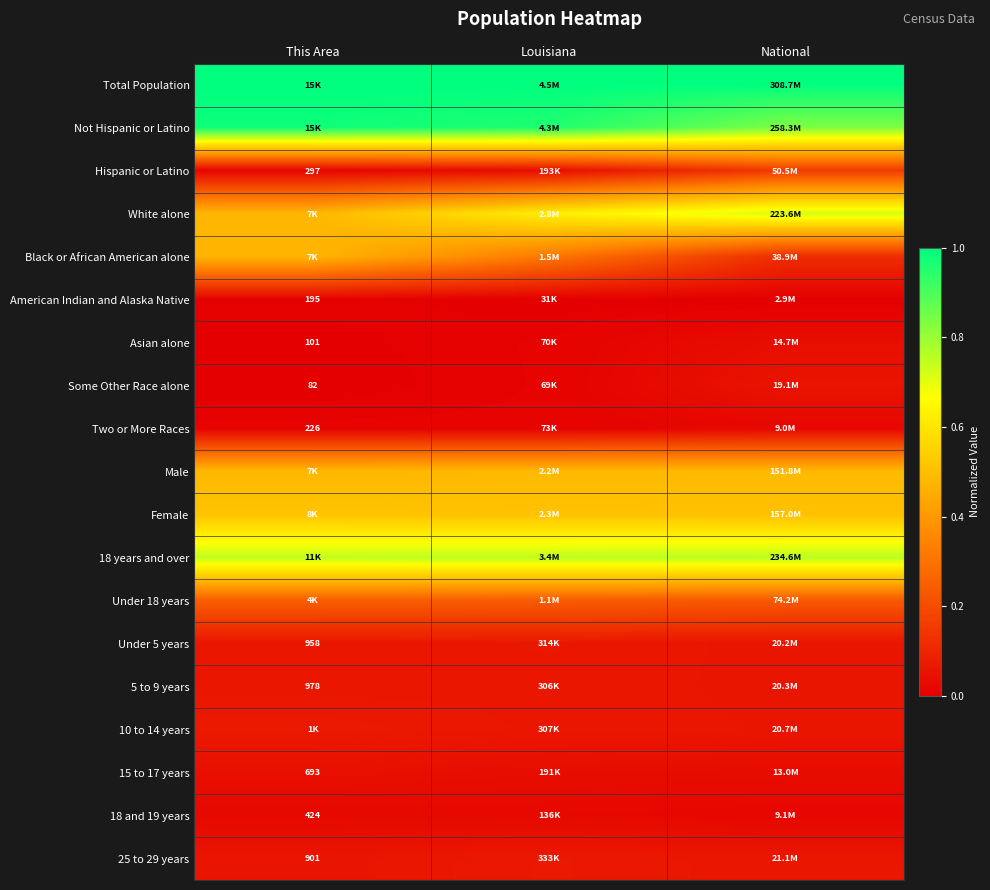

Is the value of Female at Louisiana greater than the value of American Indian and Alaska Native at This Area?

Yes